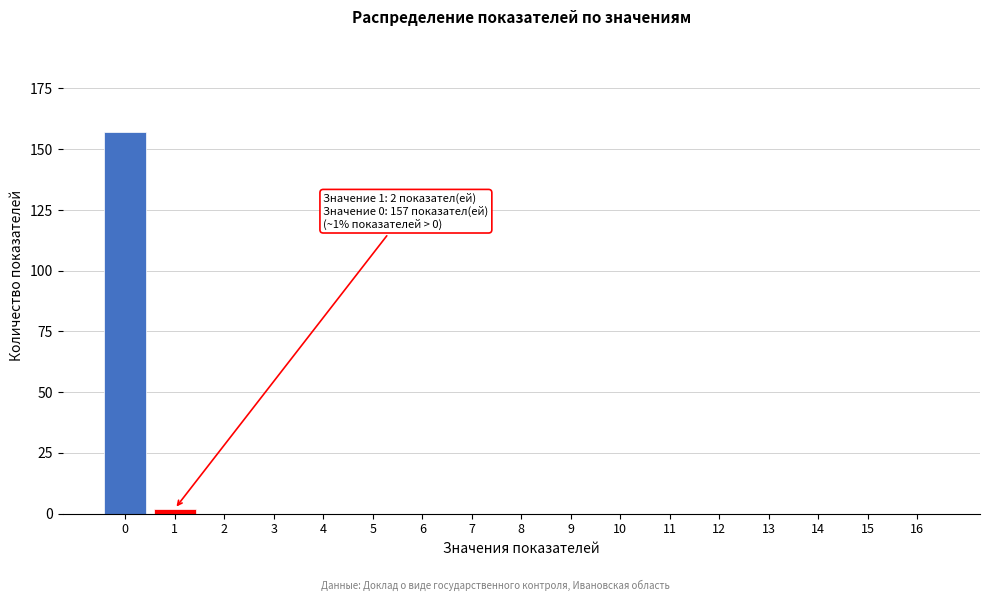

Reading left to right, what are all the values shown in this chart?

0=157	1=2	2=0	3=0	4=0	5=0	6=0	7=0	8=0	9=0	10=0	11=0	12=0	13=0	14=0	15=0	16=0